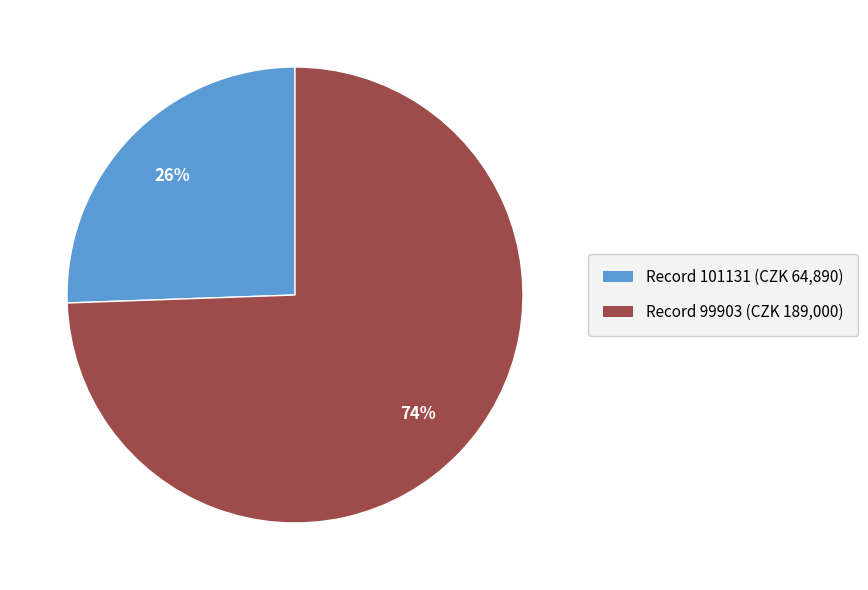

To the nearest percent, what is the average slice percentage?

50%